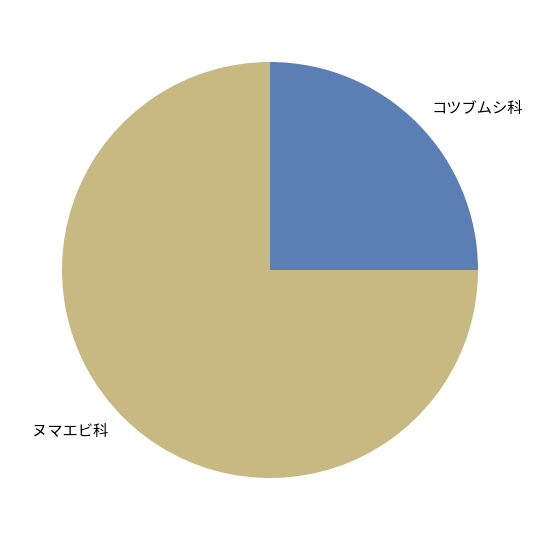

Approximately how many times larger is the value at ヌマエビ科 compared to コツブムシ科?

3.0